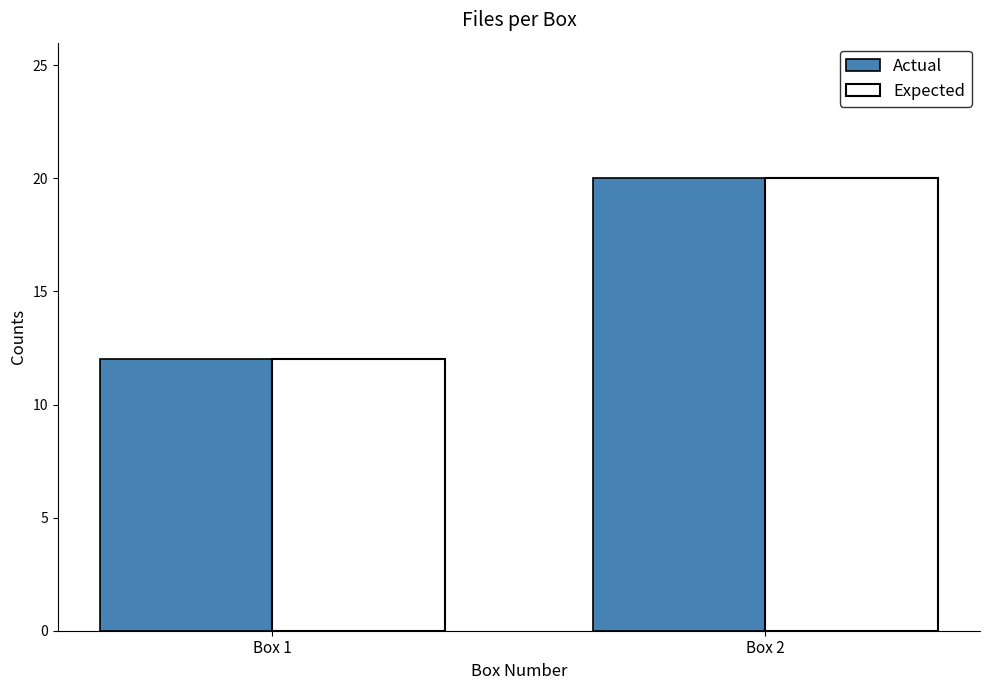

The value of Expected at Box 2 is 20. True or false?

True